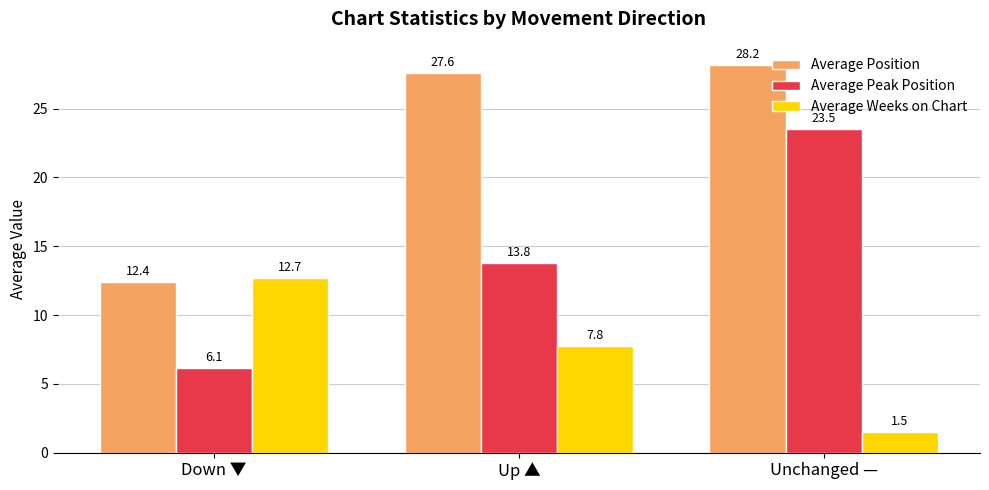

Is the value of Average Weeks on Chart at Unchanged — greater than the value of Average Peak Position at Down ▼?

No